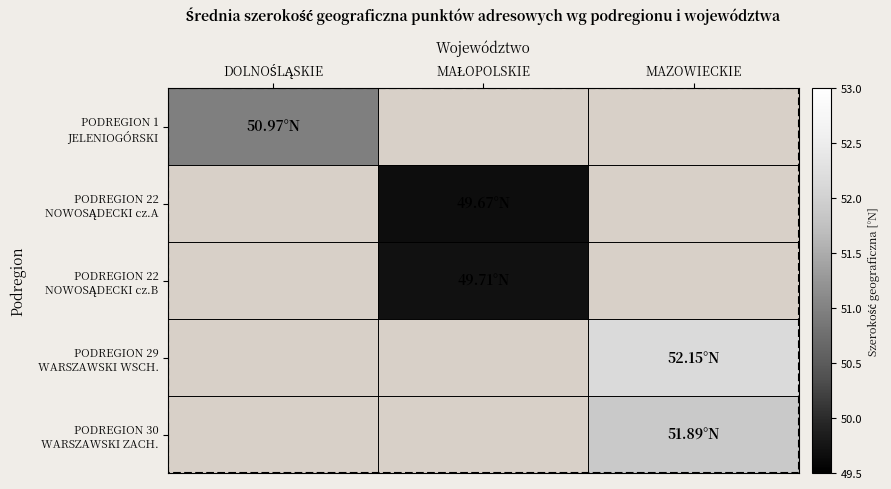

Count the number of data series in this chart.

5